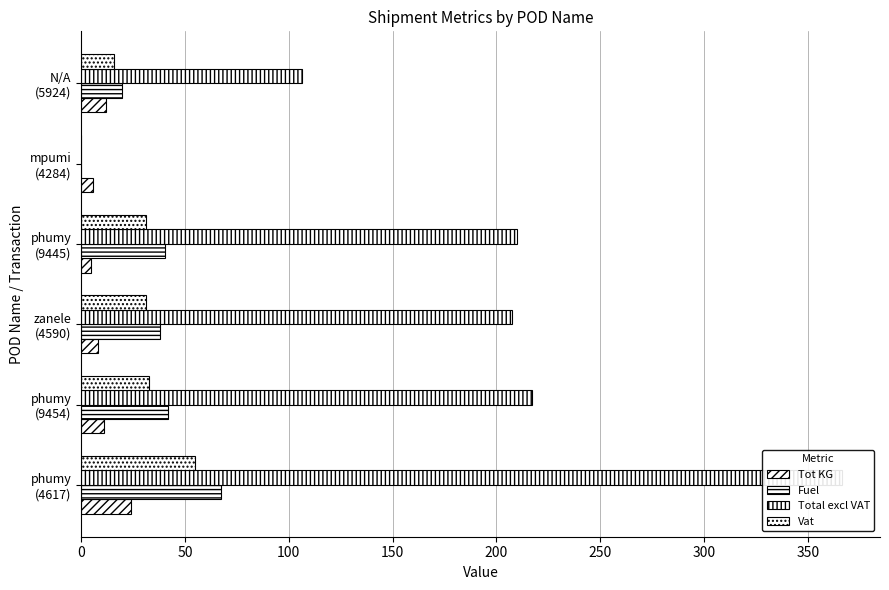

What is the sum of the Fuel values at zanele (4590) and phumy (4617)?

105.4